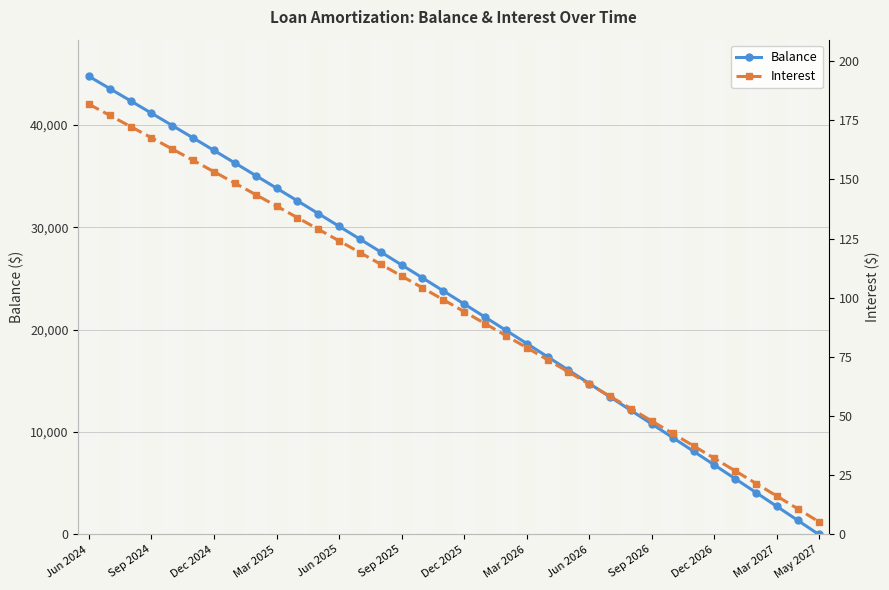

What is the difference between the maximum and minimum values in the Balance series?

44733